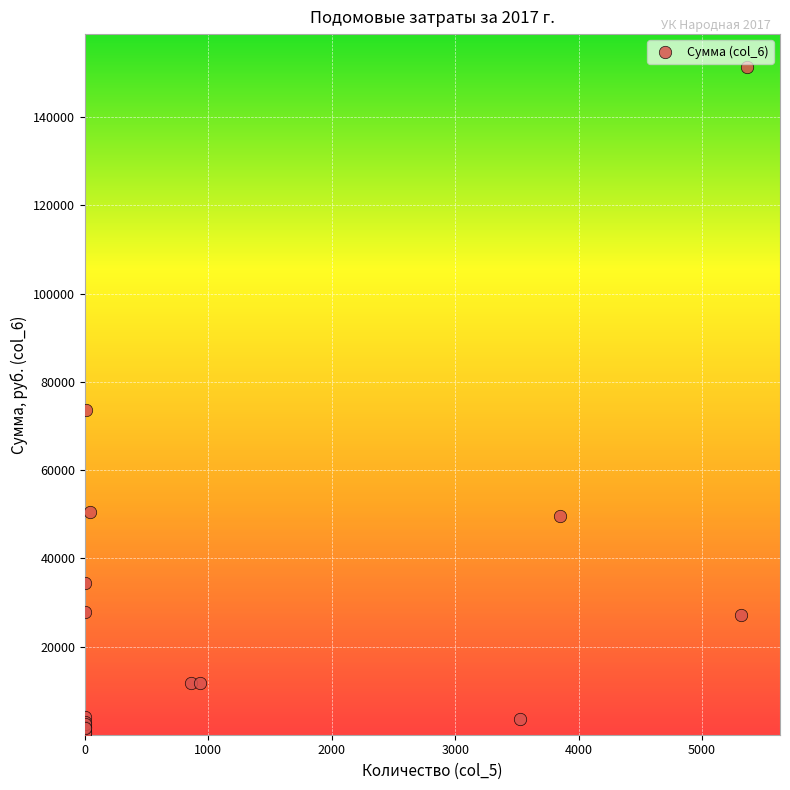

What Y value in the scatter plot is closest to 75783?

73642.5